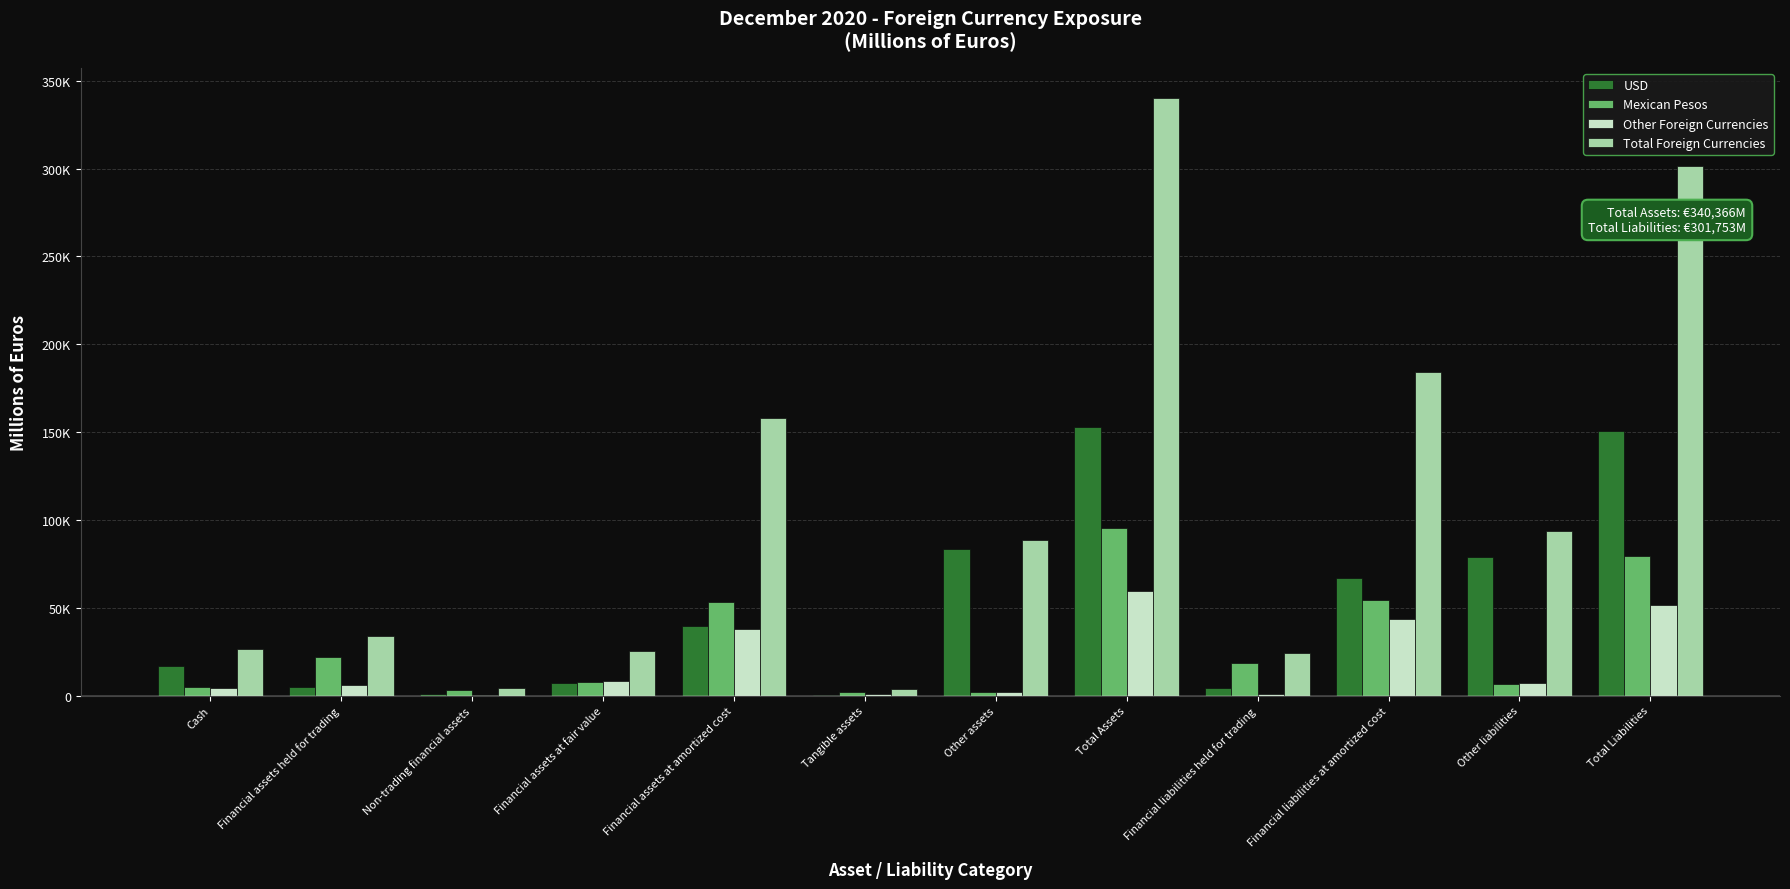

What are all the series names shown in the legend?

USD, Mexican Pesos, Other Foreign Currencies, Total Foreign Currencies